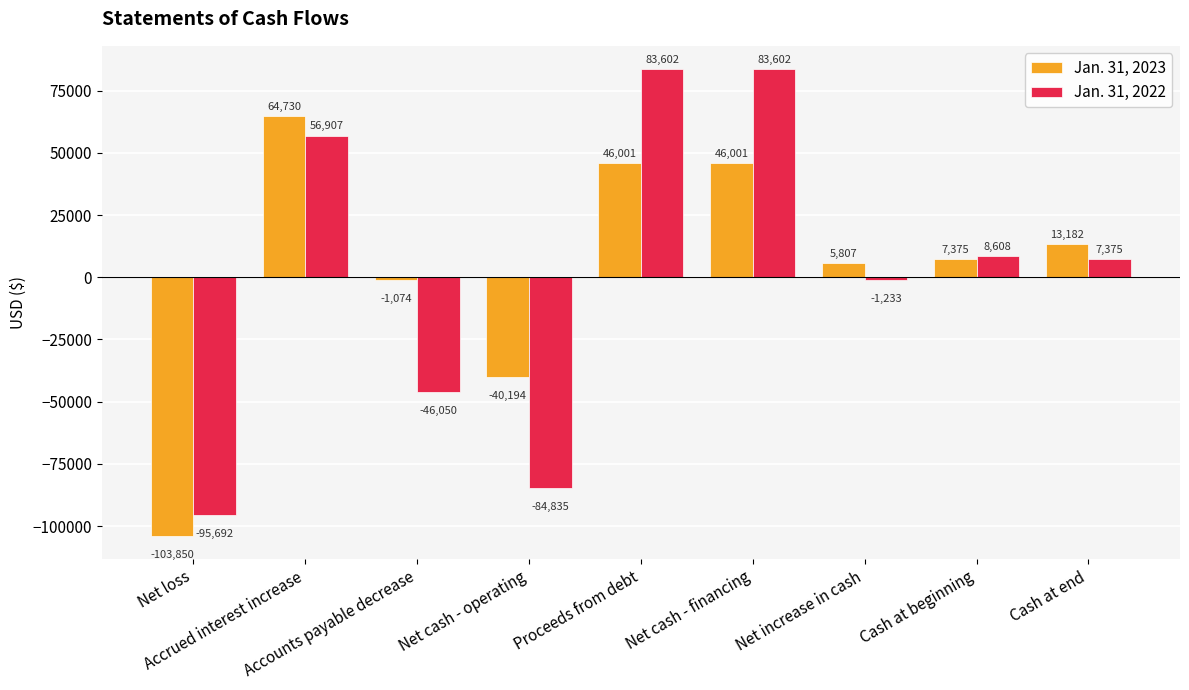

What is the sum of the Jan. 31, 2023 values at Cash at end and Net increase in cash?

18989